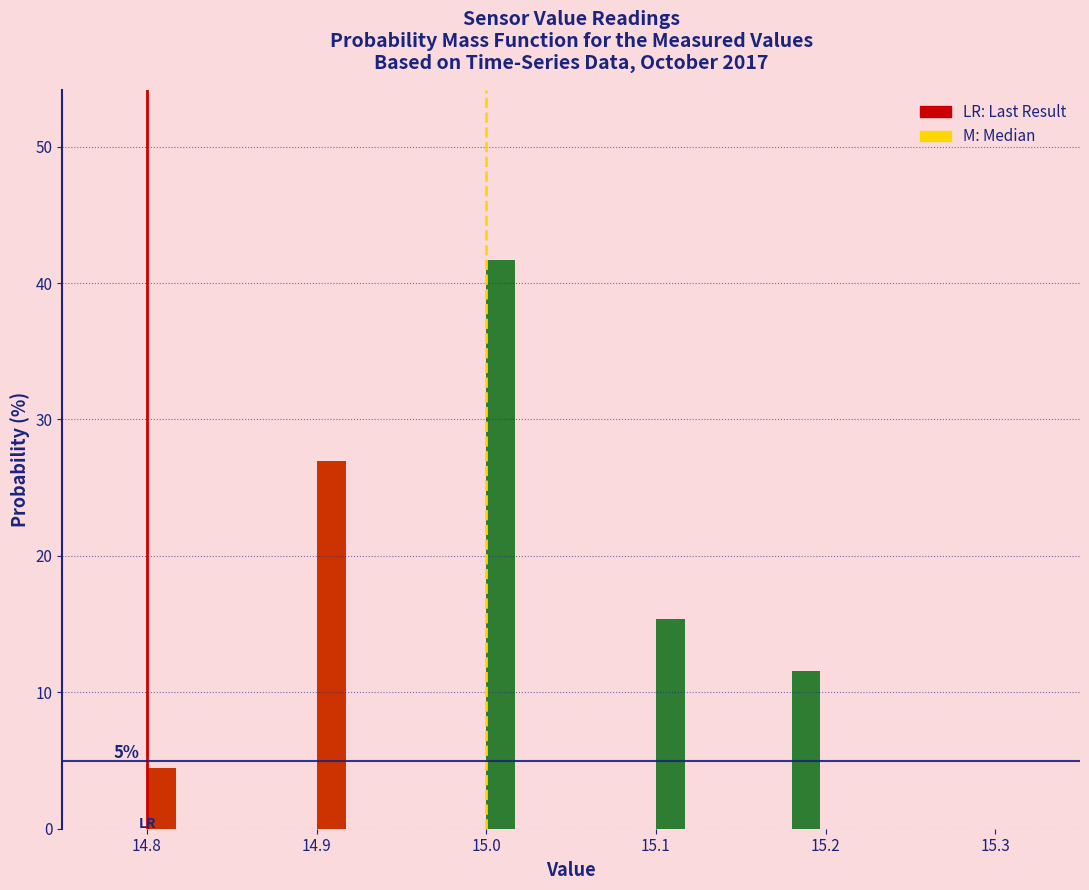

Read against the x-axis, roughly where is the centre of the tallest bar?

15.01